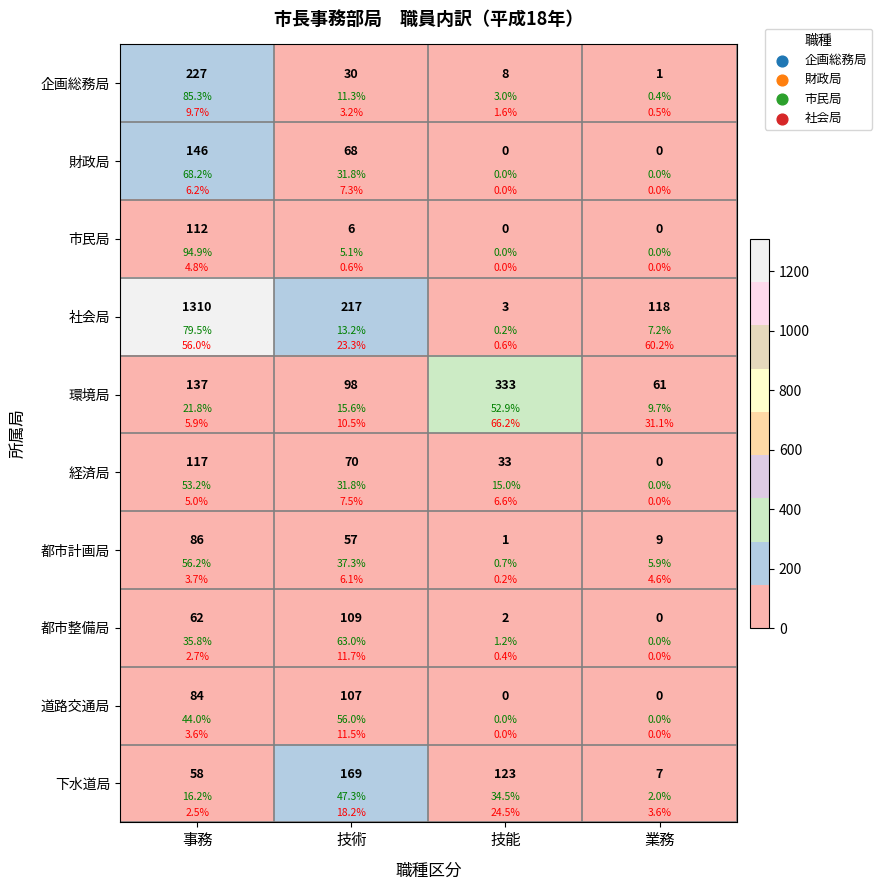

At 事務, list the series in order from largest to smallest.

社会局, 企画総務局, 財政局, 環境局, 経済局, 市民局, 都市計画局, 道路交通局, 都市整備局, 下水道局